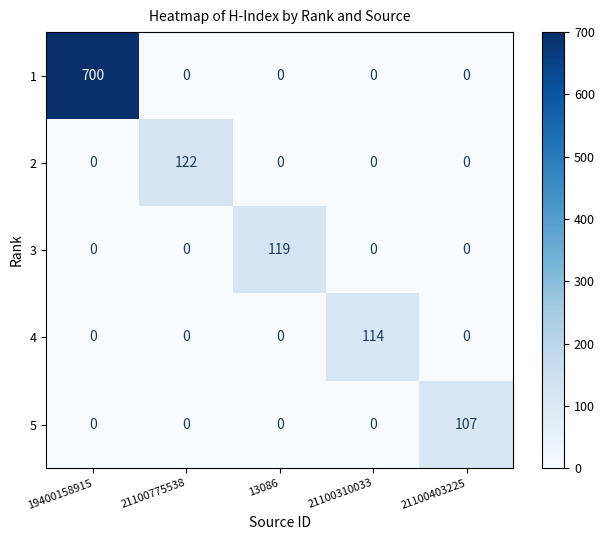

Which label corresponds to the largest value in the chart?

19400158915